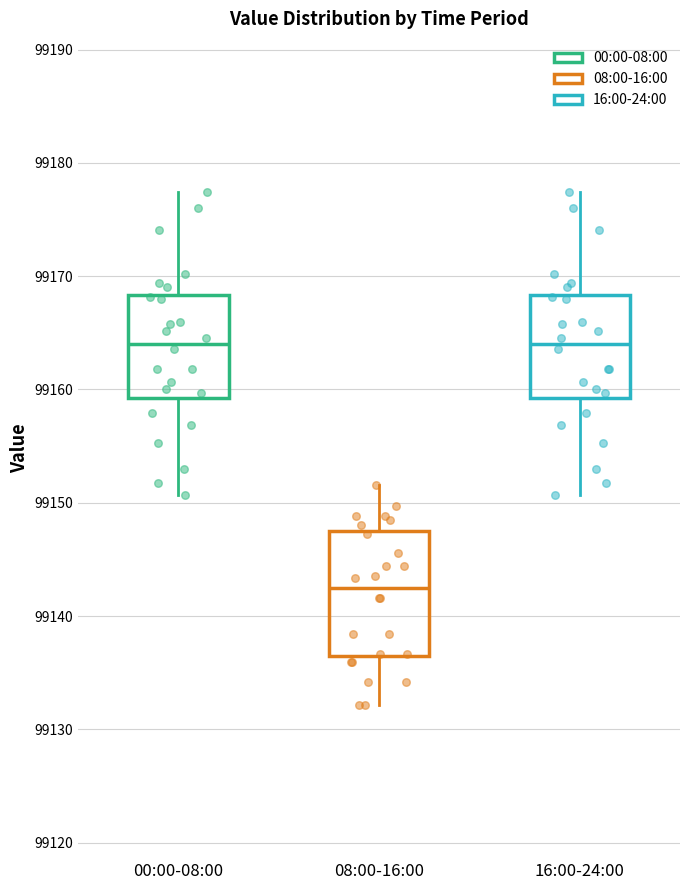

Comparing the boxes themselves (not the whiskers), which one is the tallest?

08:00-16:00